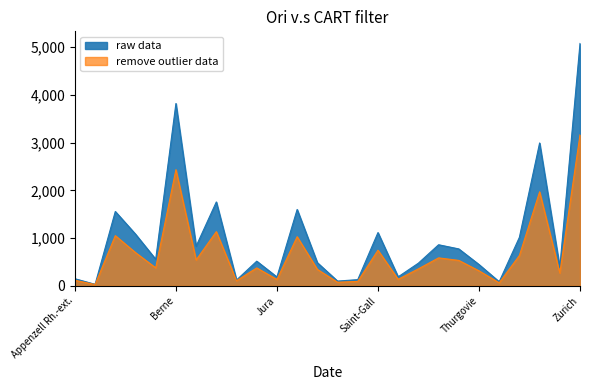

What is the difference between the highest and lowest values at Berne?

1386